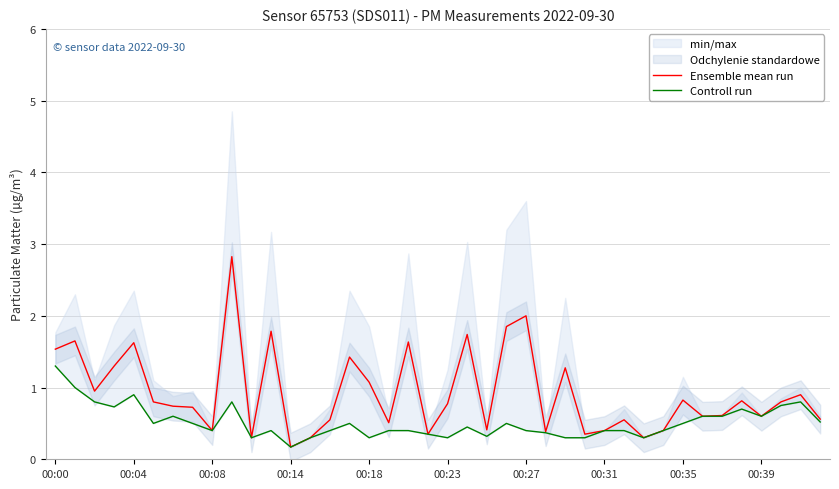

Rank the series at 11 from highest to lowest value.

Ensemble mean run, Controll run